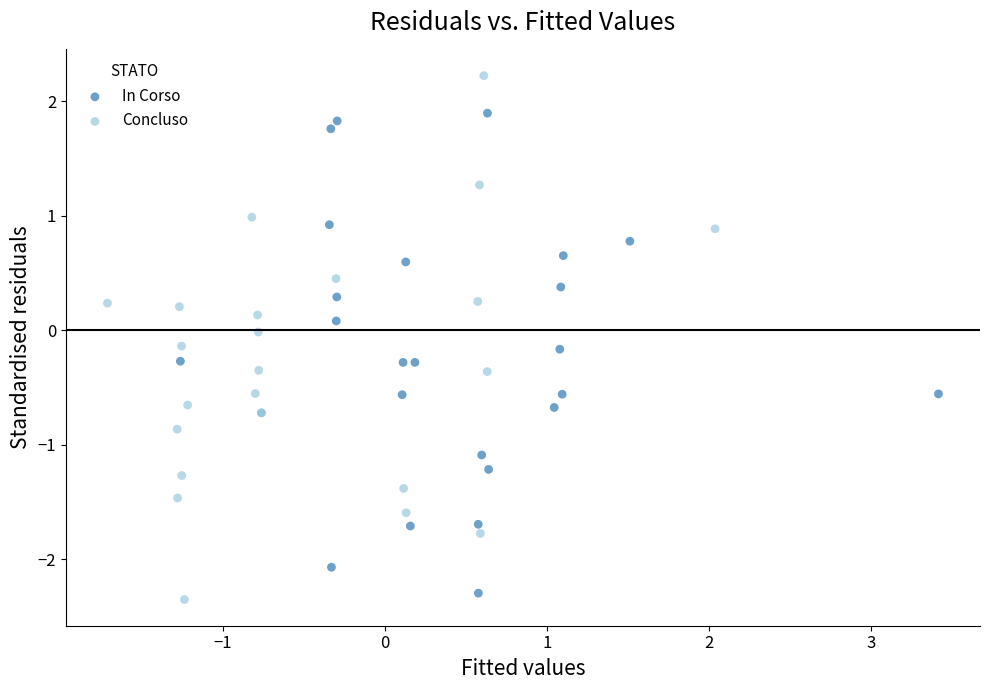

Which series contains the lowest Y value?

Concluso